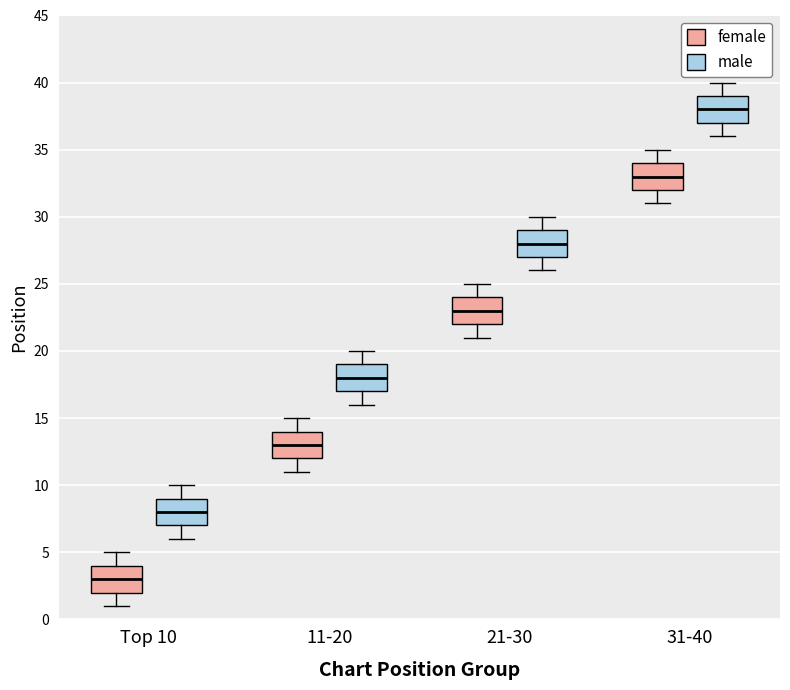

Which box has the highest median line?

31-40 (male)